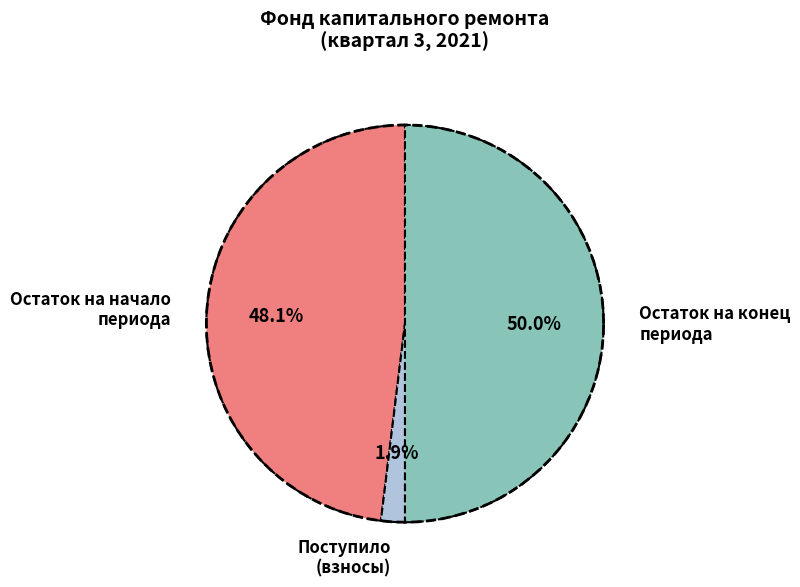

What portion of the pie excludes Поступило всего?

98.1%